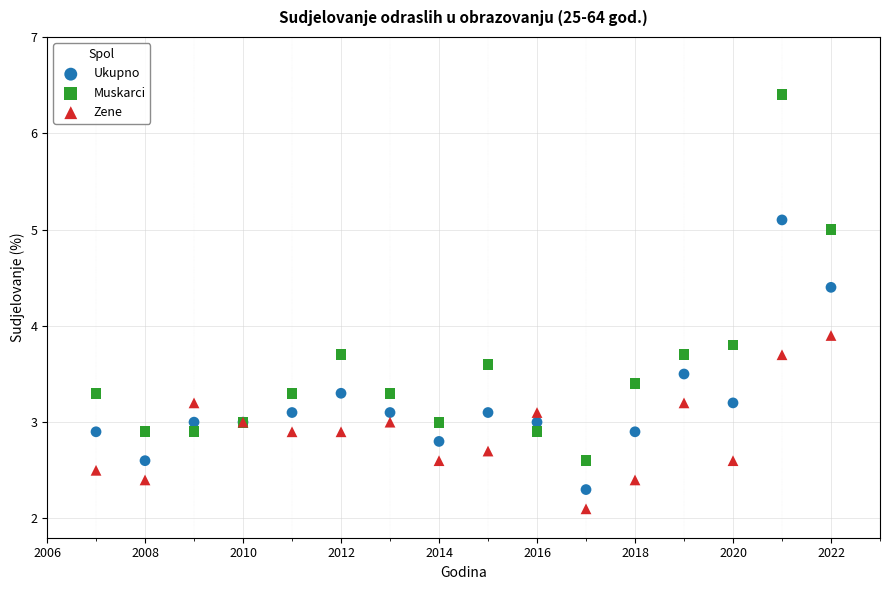

Which series has the largest Y range (max minus min)?

Muskarci